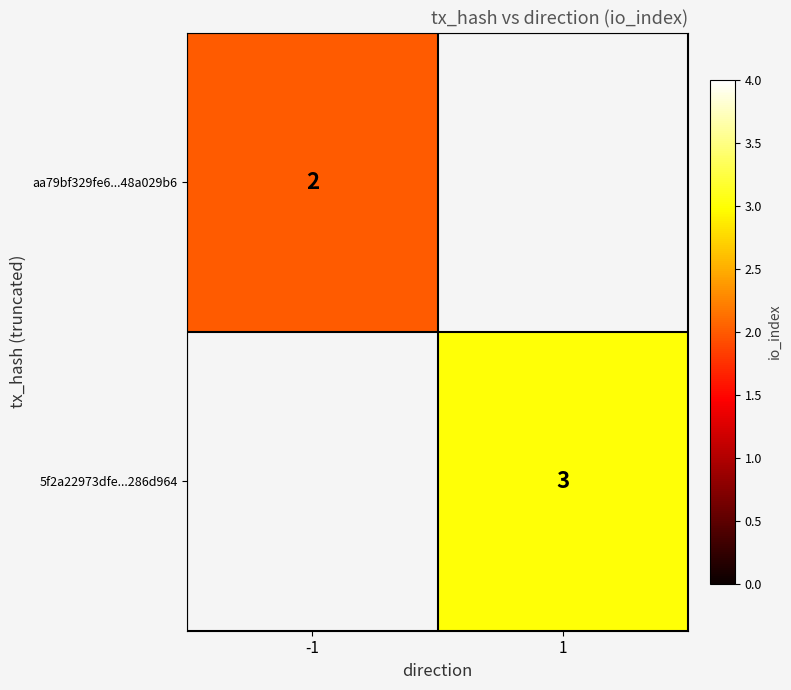

The value of 5f2a22973dfe...286d964 at 1 is 5. True or false?

False